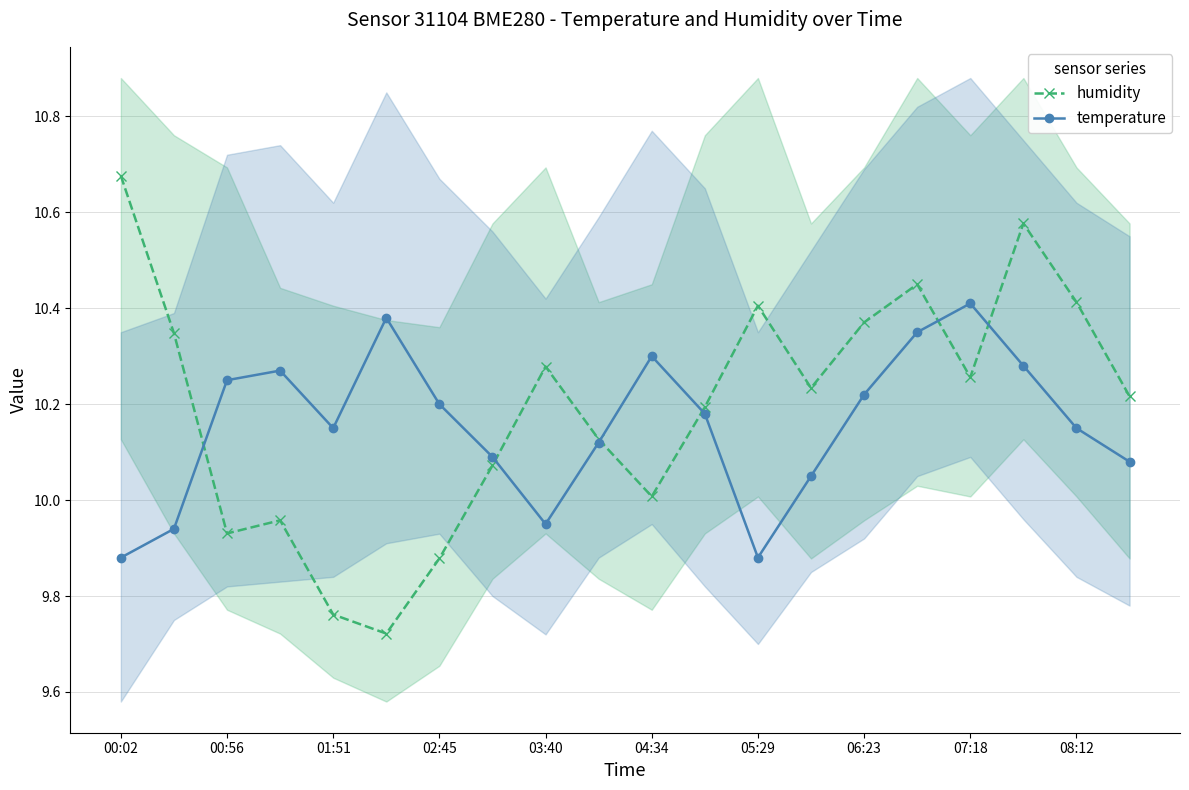

List the series in order of their overall mean, lowest first.

temperature, humidity